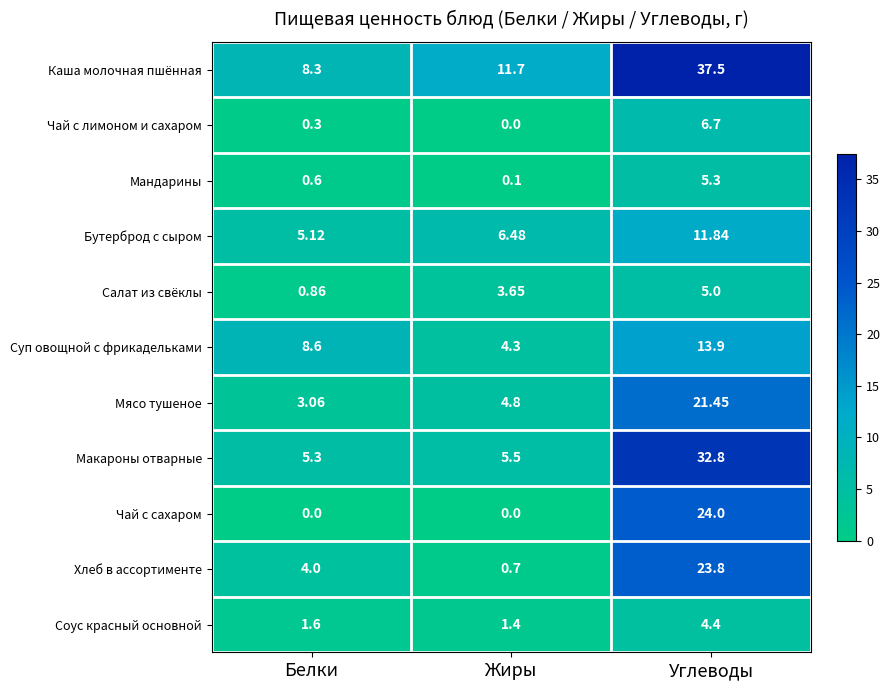

Where does the Суп овощной с фрикадельками series first go above 8?

Белки